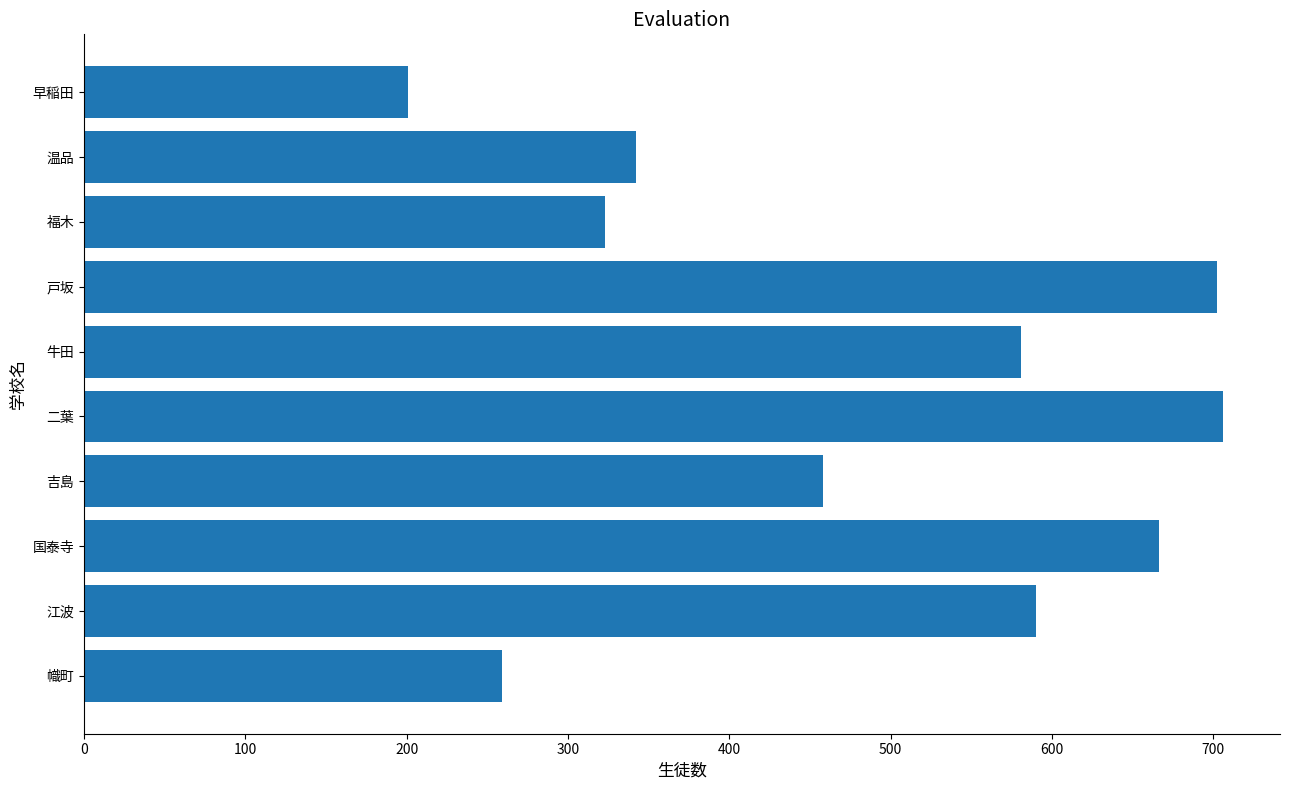

Does the chart contain stacked bars?

No